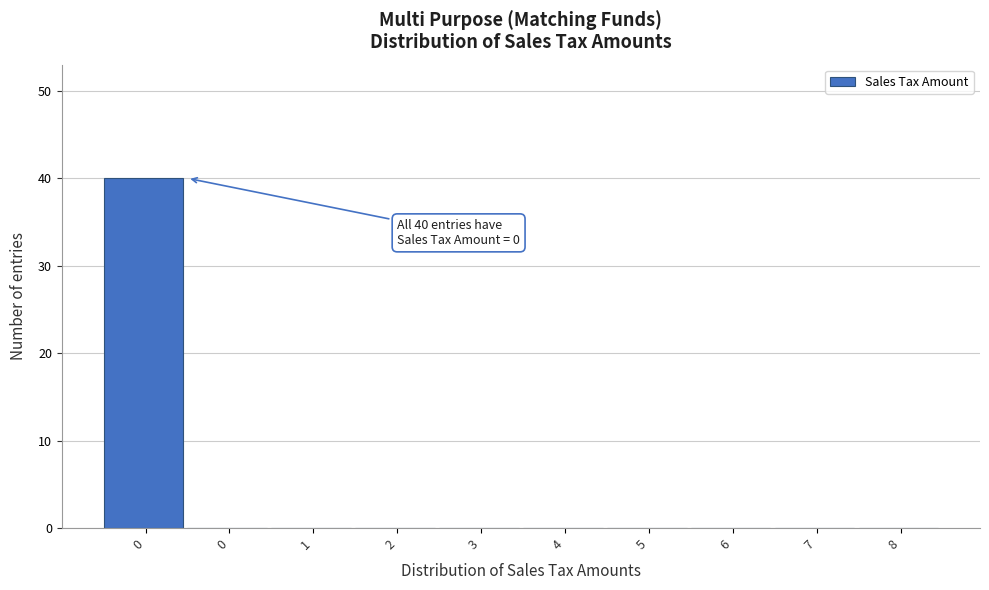

How many data points does each series have?

10